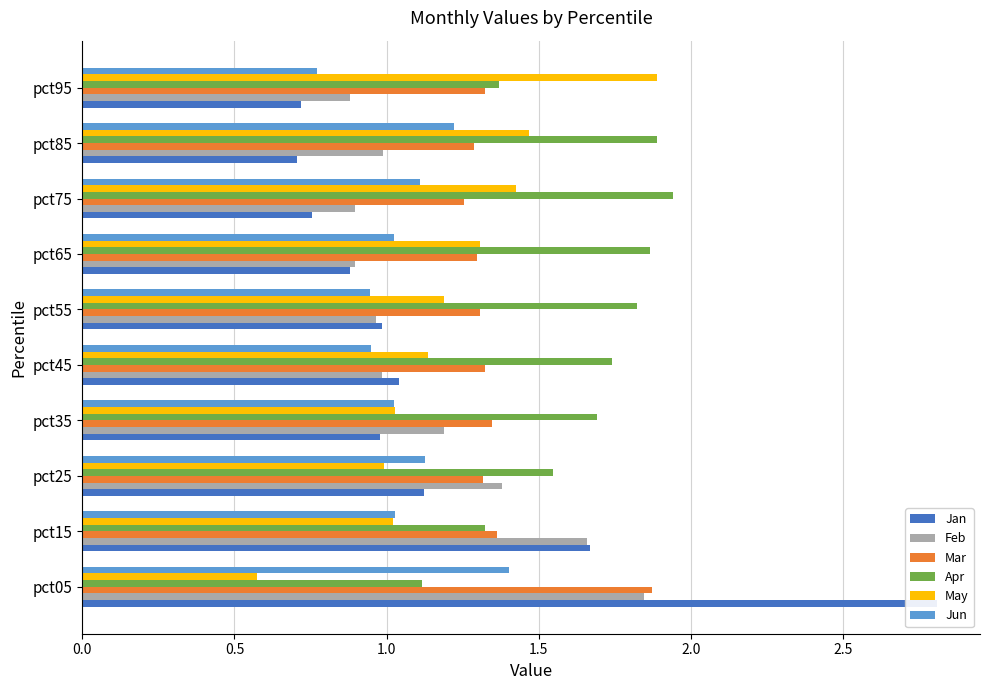

What are all the series names shown in the legend?

Jan, Feb, Mar, Apr, May, Jun